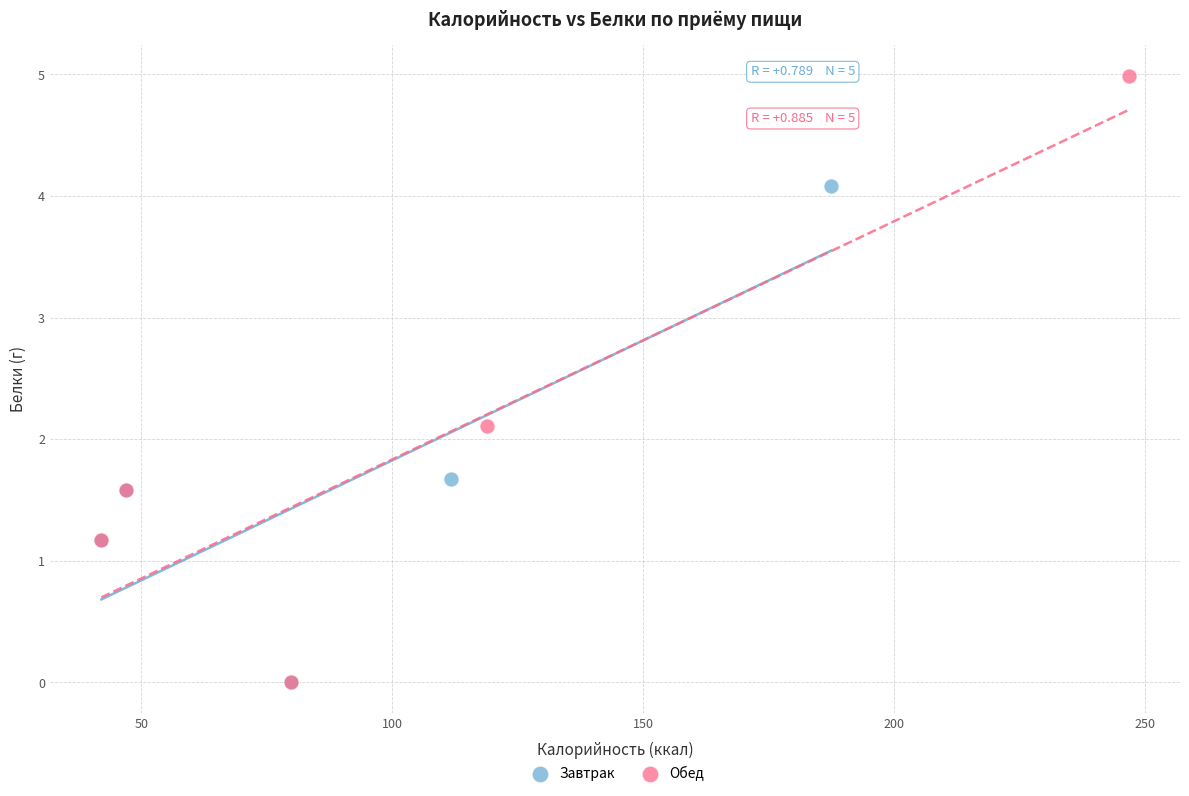

Which series has the widest spread of Y values?

Обед